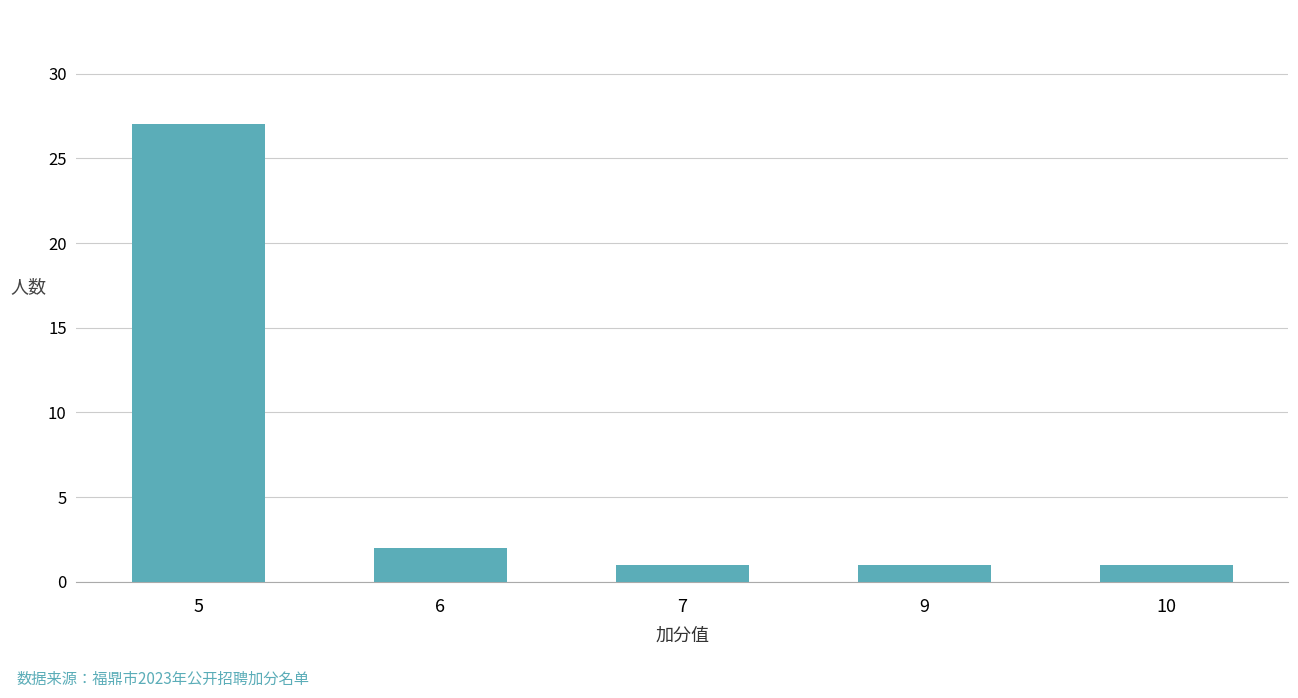

Reading left to right, transcribe all the data shown in this chart.

5=27	6=2	7=1	9=1	10=1